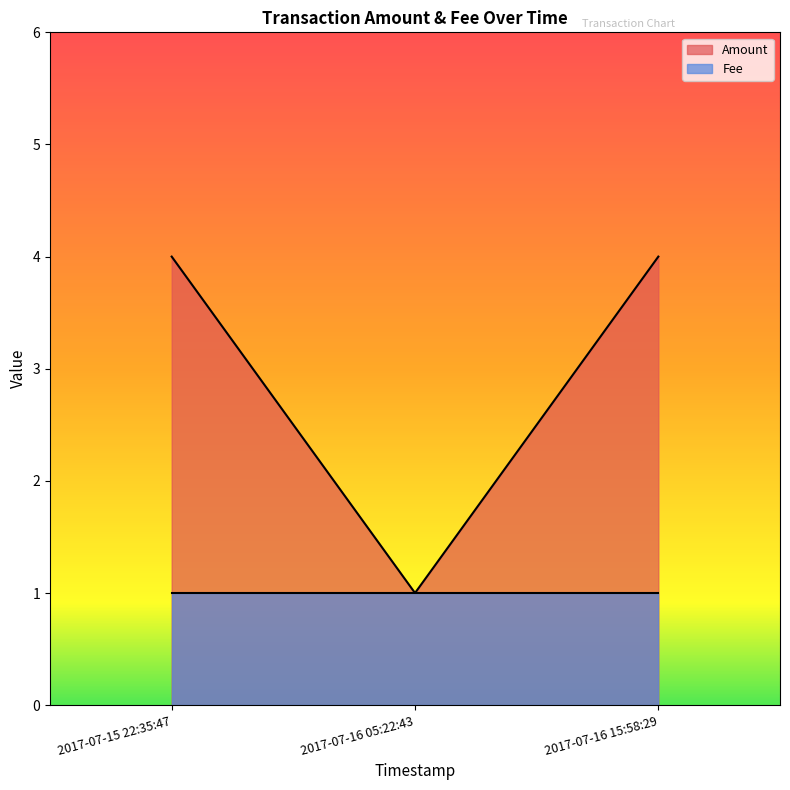

What is the label of the 2nd point from the left?

2017-07-16 05:22:43